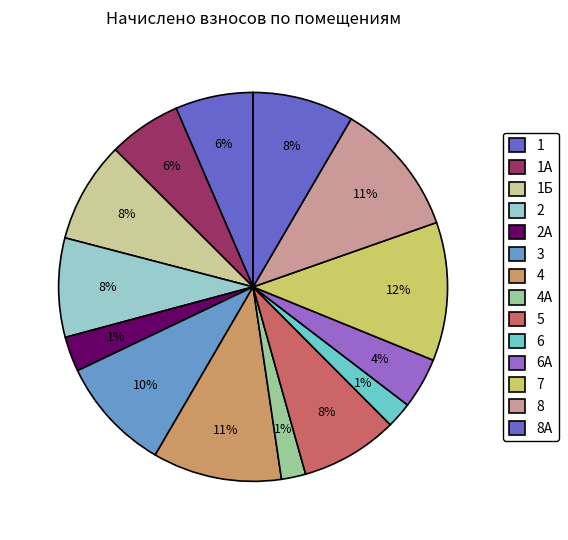

Which slice is the smallest?

4А